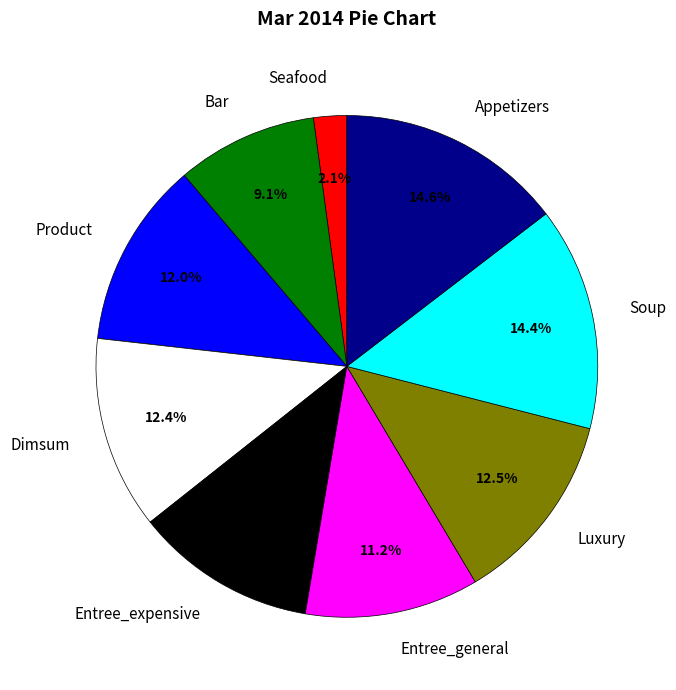

Is there any slice that represents more than half of the pie?

No